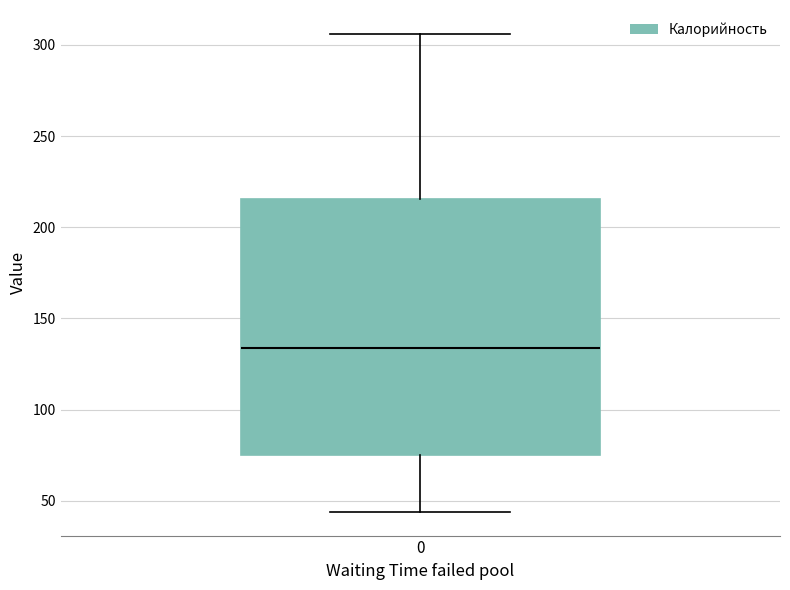

Where does the median line of the box at x = 0 sit on the y-axis? The values are not printed on the chart, so give them approximately, as read against the axis.

135